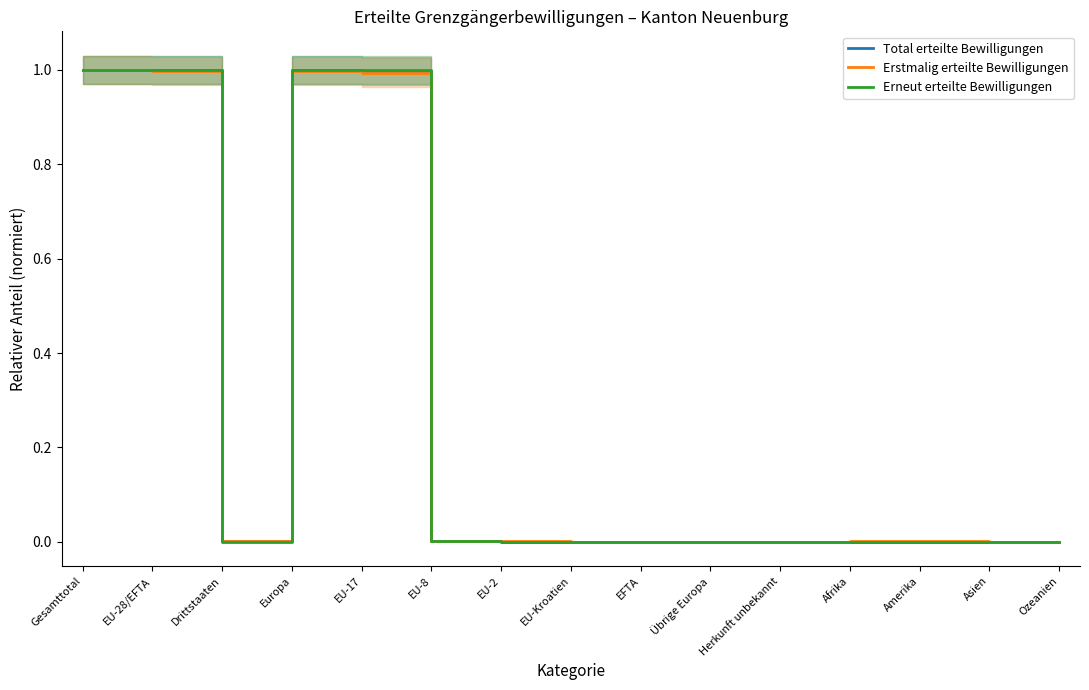

Which series has the largest total across all categories?

Erneut erteilte Bewilligungen